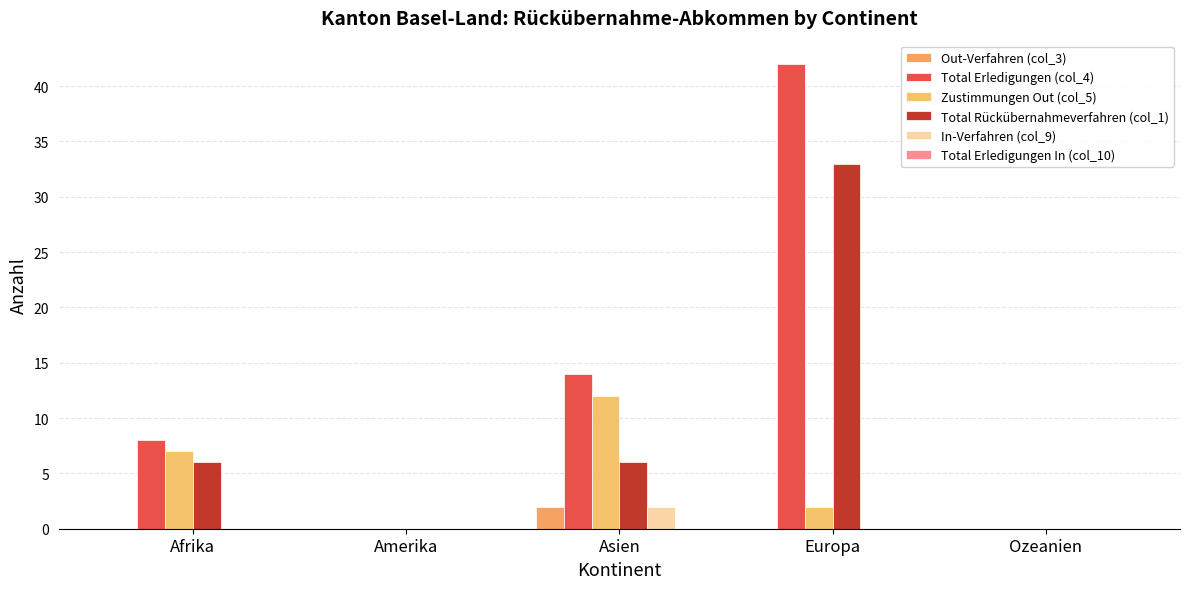

What is the difference between the highest and lowest values at Afrika?

8